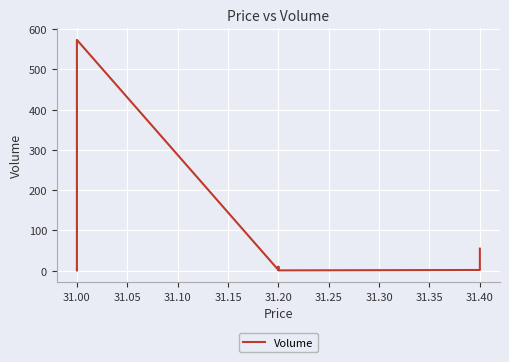

What is the average value?

74